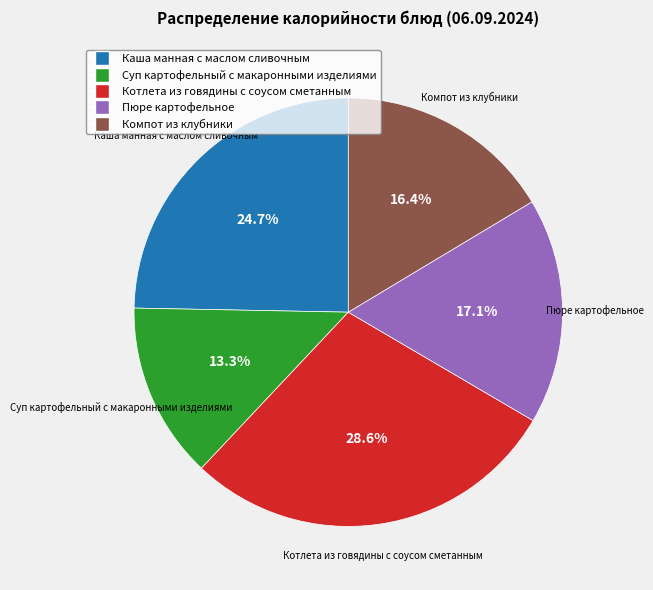

Does any single category account for the majority?

No